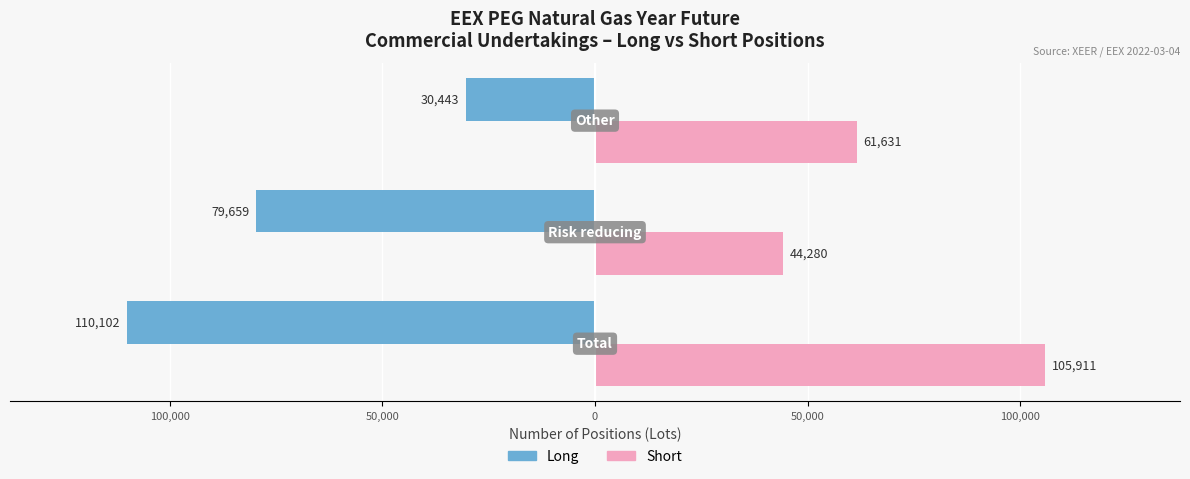

What is the difference between the second highest and minimum values in the Short series?

17351